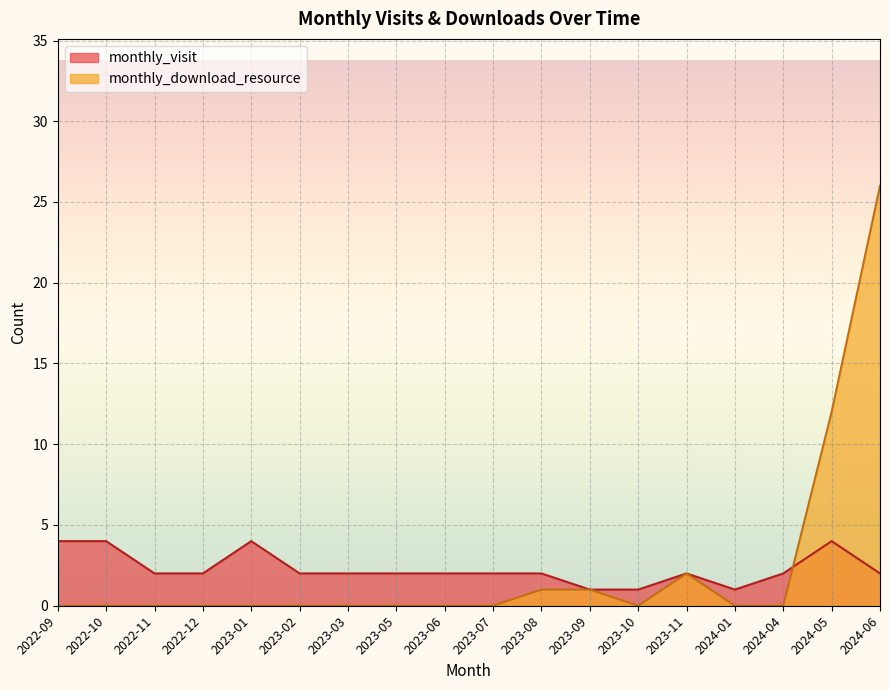

In monthly_visit, how many points are lower than both neighbors (excluding endpoints)?

1